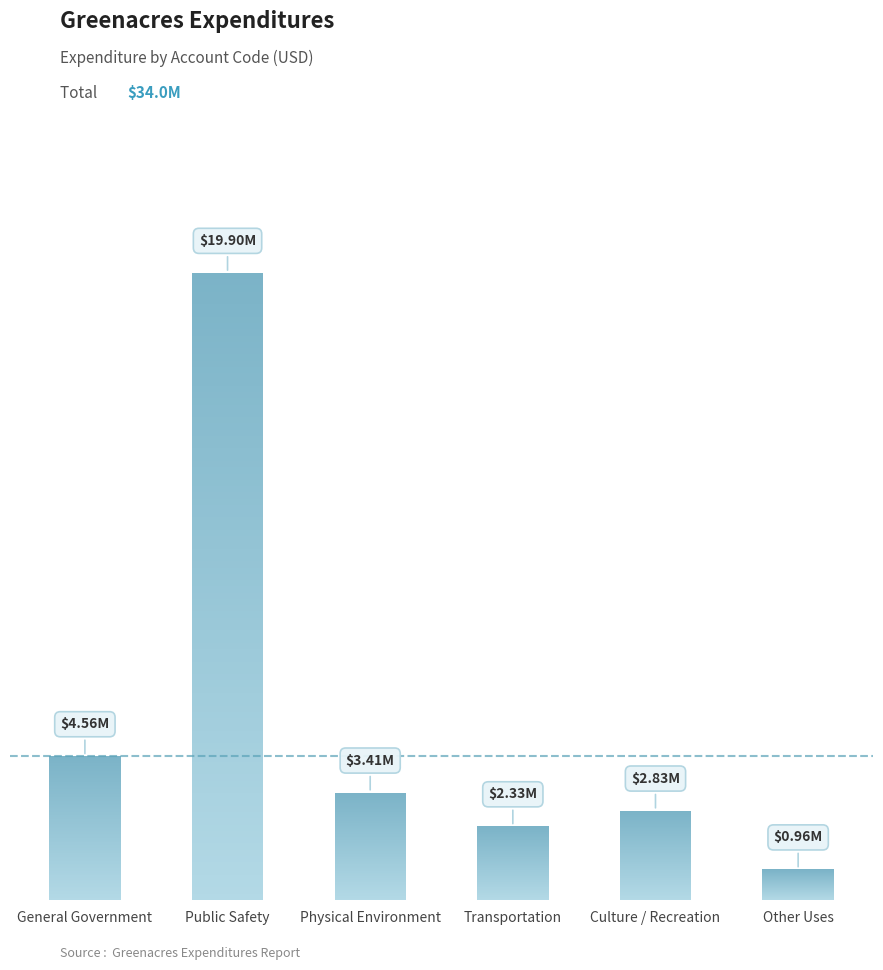

The value at Transportation is 1455564. True or false?

False